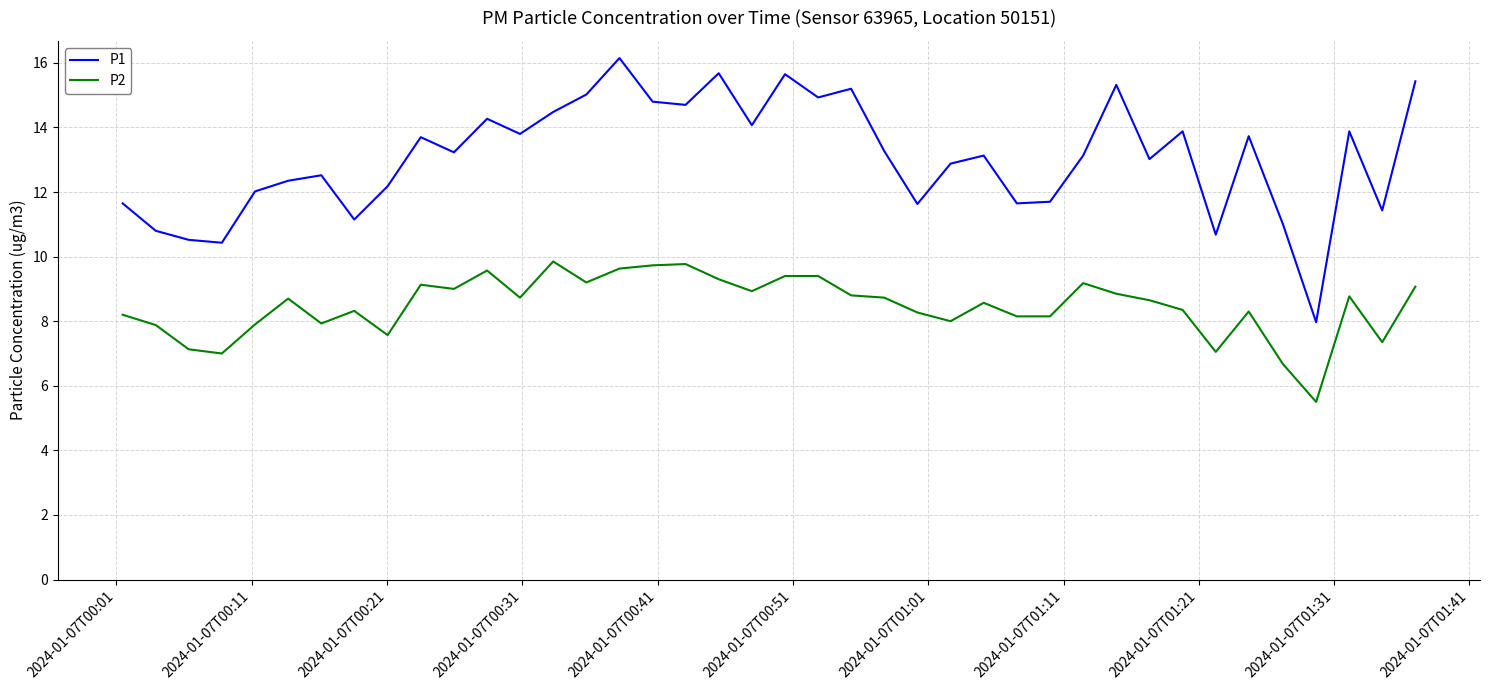

True or false: P1 and P2 cross at least once.

False